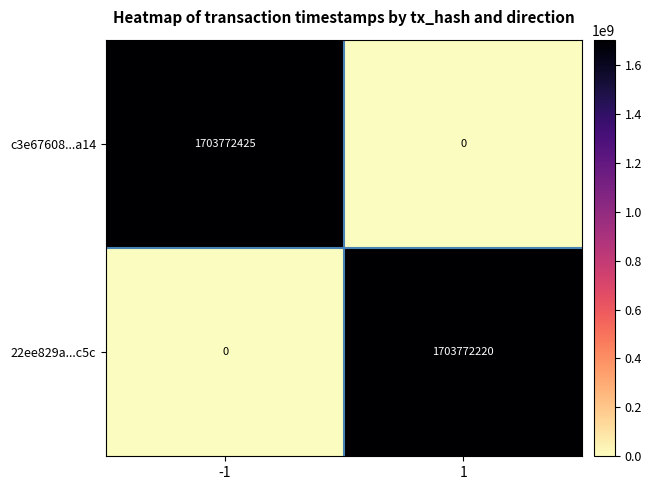

Reading left to right, transcribe all the data shown in this chart.

c3e67608...a14: -1=1703772425	1=0
22ee829a...c5c: -1=0	1=1703772220